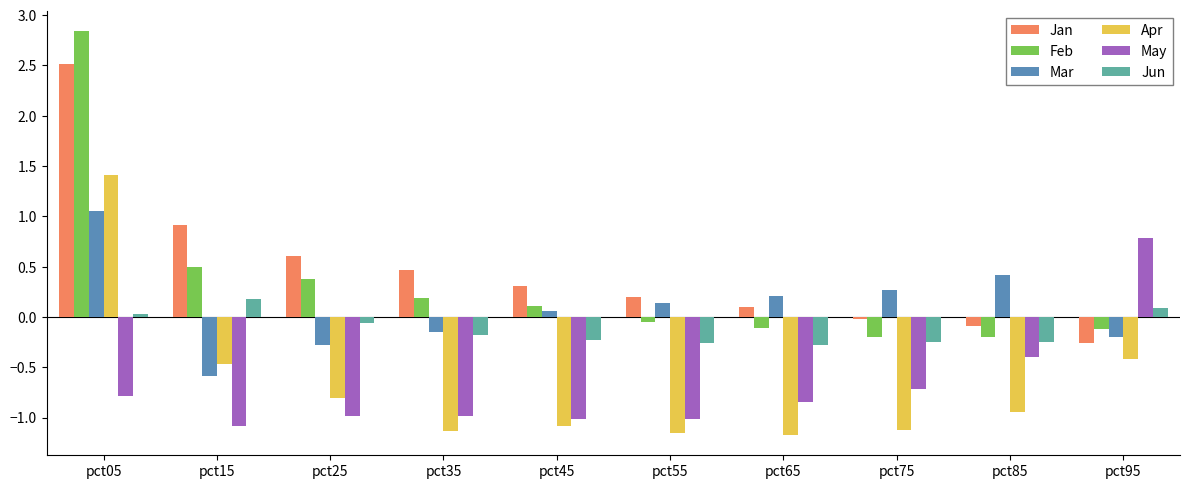

Are the bars grouped side by side (vs. stacked)?

Yes